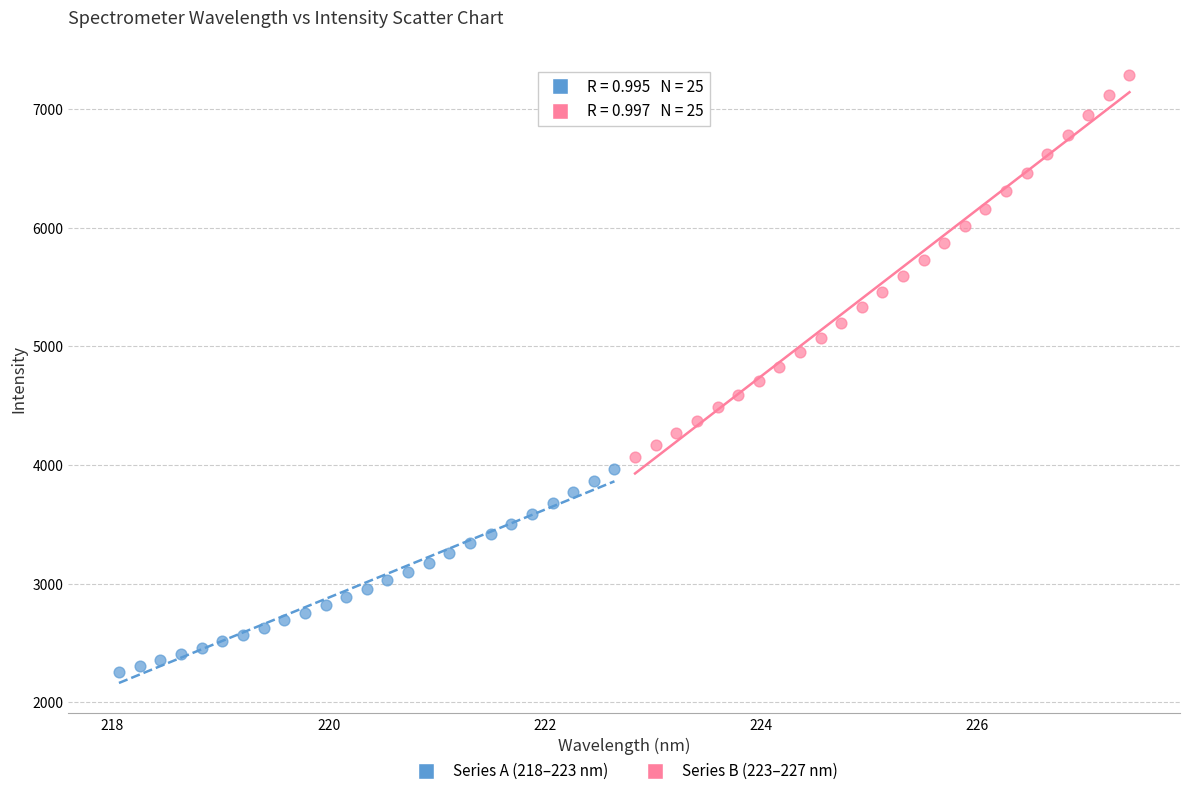

Which series contains the highest Y value?

Series B (223–227 nm)